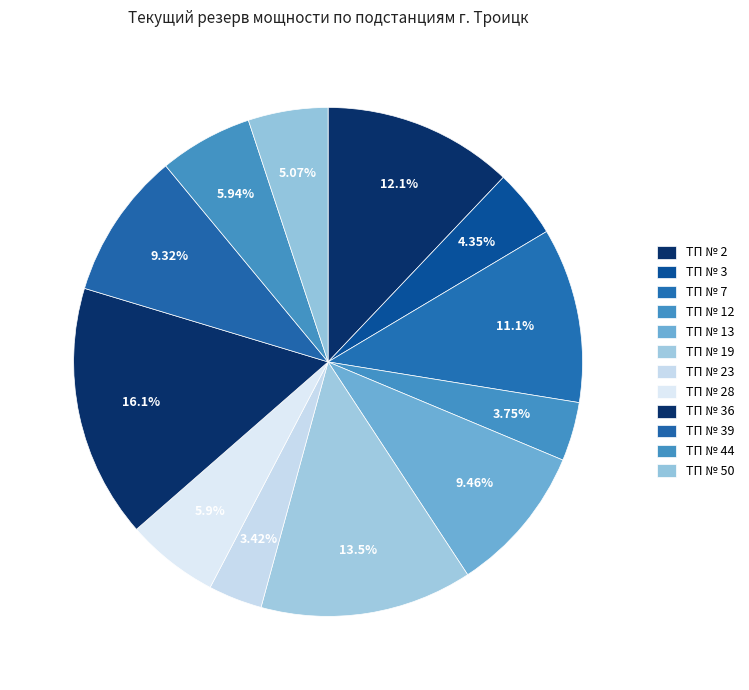

Which slice is the smallest?

ТП № 23